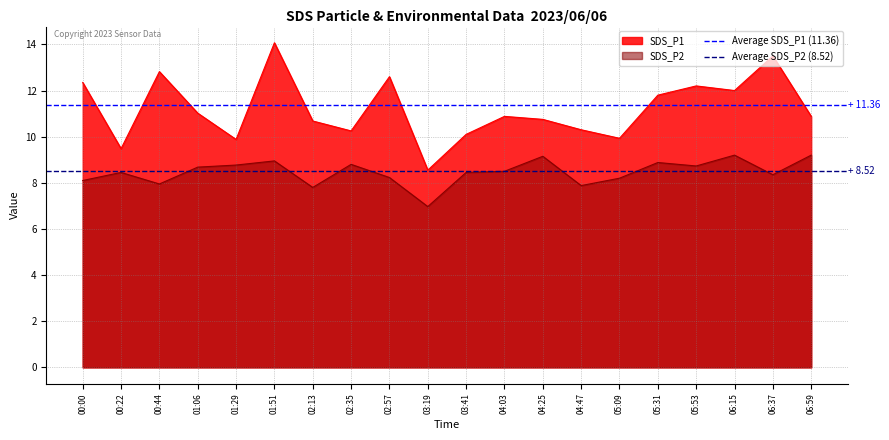

Which category has the highest value in the SDS_P1 series?

01:51